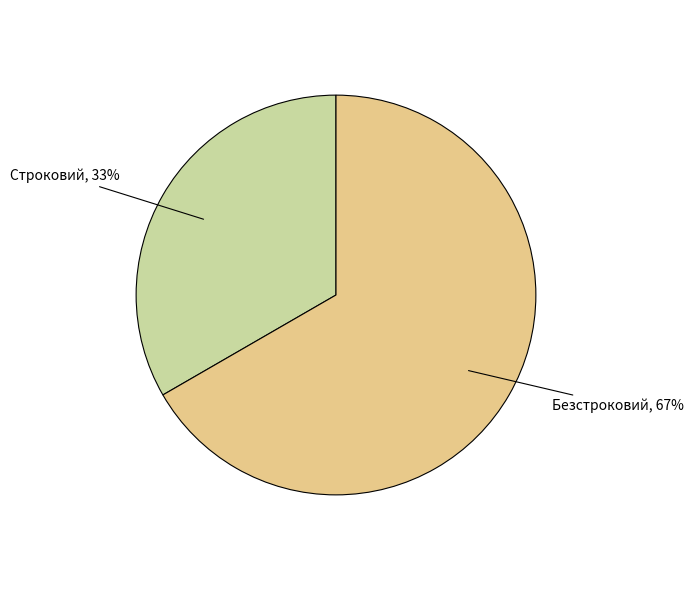

Is Строковий the majority of the pie?

No